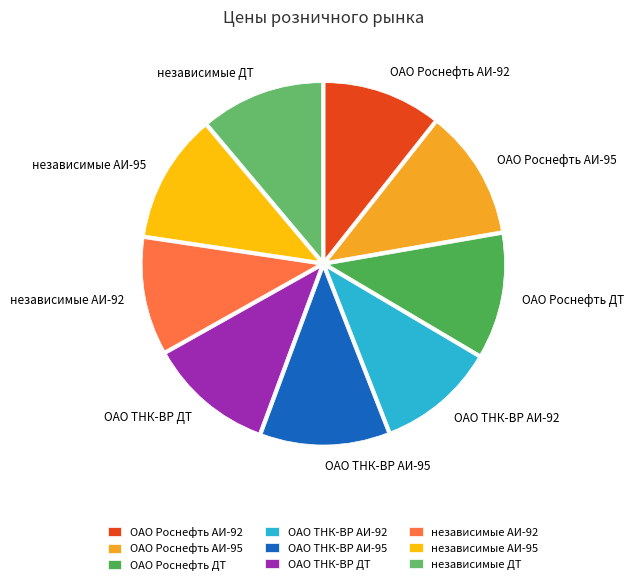

Do ОАО Роснефть АИ-95 and независимые АИ-95 together represent more than half of the pie?

No